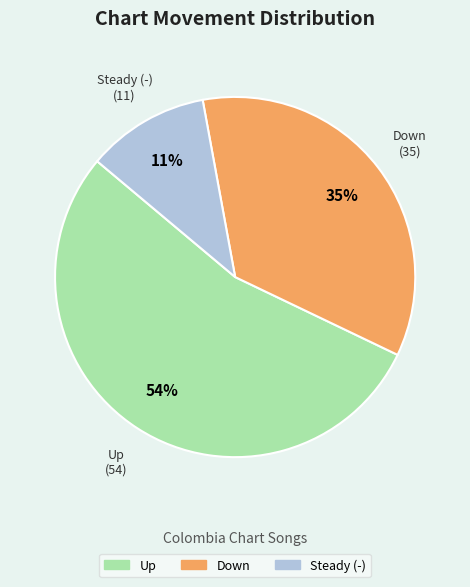

Is there a majority slice in this chart?

Yes